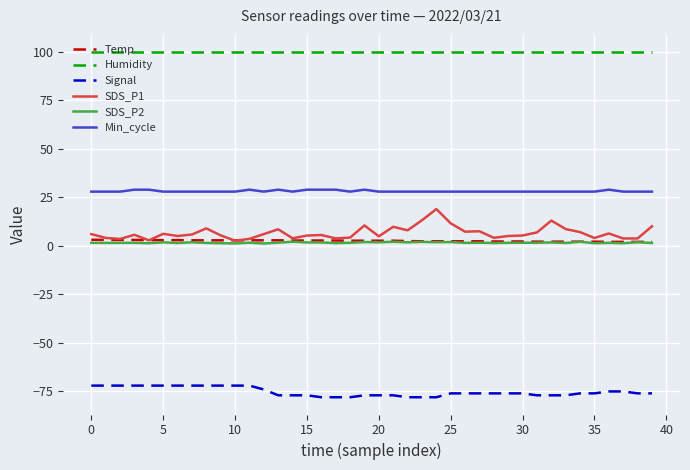

Which series has the largest range (max minus min)?

SDS_P1